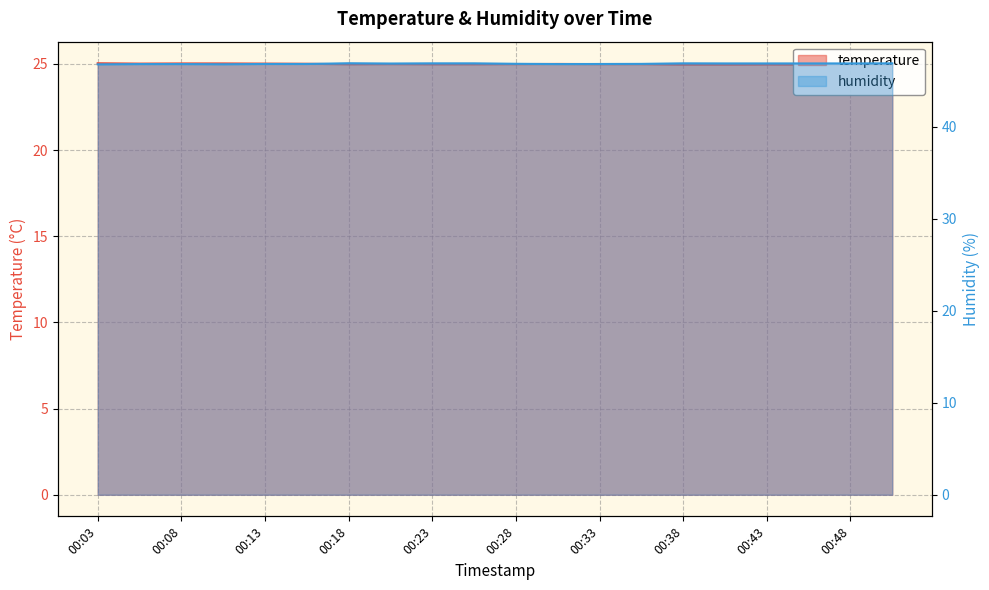

Reading right to left, list all the values displayed in this chart.

temperature: 00:50=24.9	00:48=24.9	00:45=25.0	00:43=25.0	00:40=25.0	00:38=25.0	00:35=25.0	00:33=25.0	00:30=25.0	00:28=25.0	00:25=25.0	00:23=25.0	00:20=25.0	00:18=25.0	00:15=25.0	00:13=25.0	00:10=25.0	00:08=25.0	00:05=25.0	00:03=25.0
humidity: 00:50=46.9	00:48=46.9	00:45=46.9	00:43=46.9	00:40=46.9	00:38=46.9	00:35=46.8	00:33=46.8	00:30=46.8	00:28=46.9	00:25=46.9	00:23=46.9	00:20=46.9	00:18=46.9	00:15=46.8	00:13=46.8	00:10=46.8	00:08=46.8	00:05=46.8	00:03=46.8